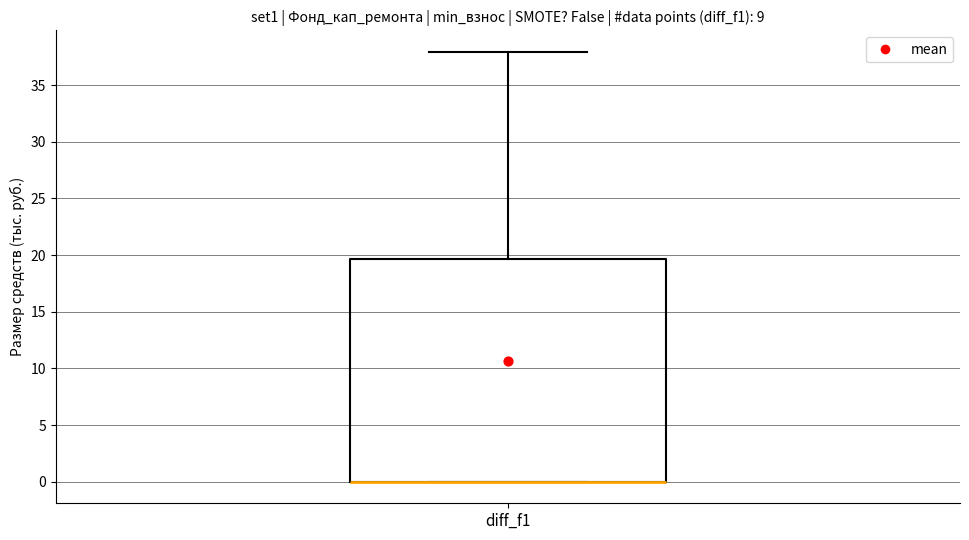

Transcribe this box plot: give where the median line is, the range the box spans, and where the two whiskers end, as read against the y-axis. The values are not printed on the chart, so give them approximately, as read against the axis.

median 0.0 (drawn on the box's lower edge), box 0.0 to 19.5, whiskers 0.0 to 38.0